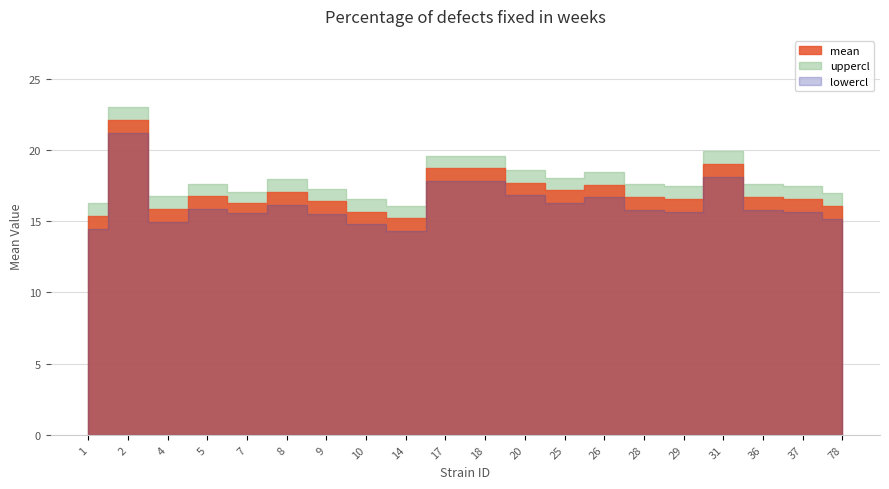

Which category has the lowest value in the lowercl series?

14